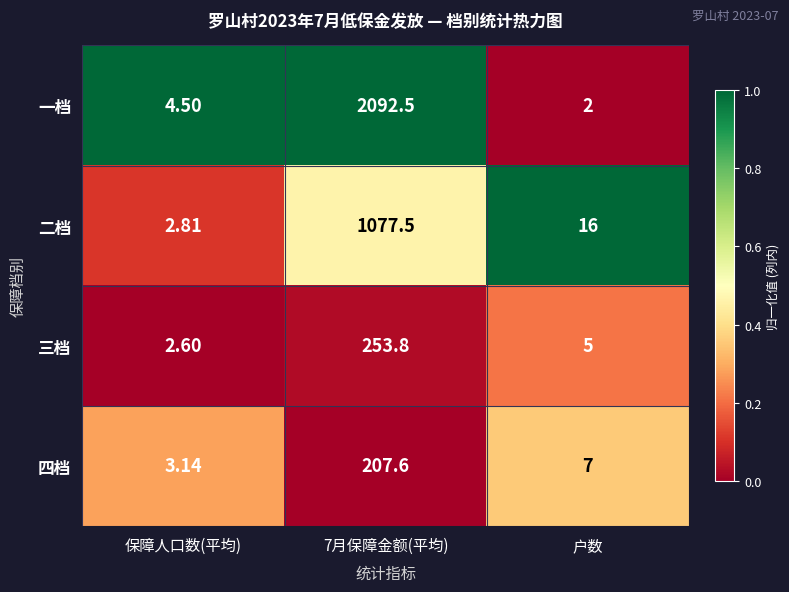

At which label is 二档 closest to 540?

户数